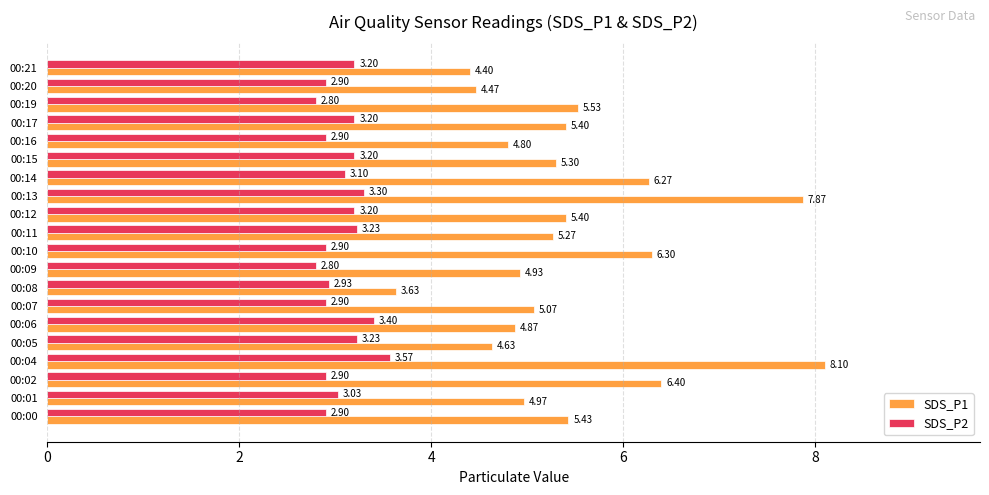

At how many categories does at least one series exceed 4?

19